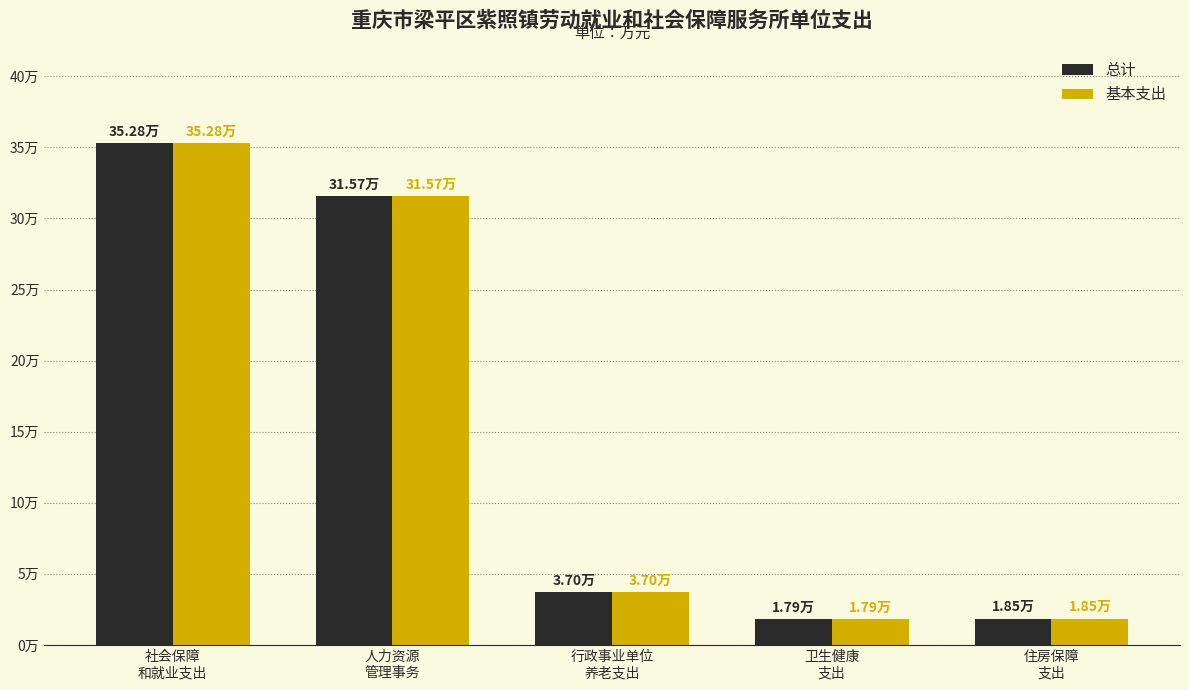

Rank the series by their maximum value, from highest to lowest.

总计, 基本支出